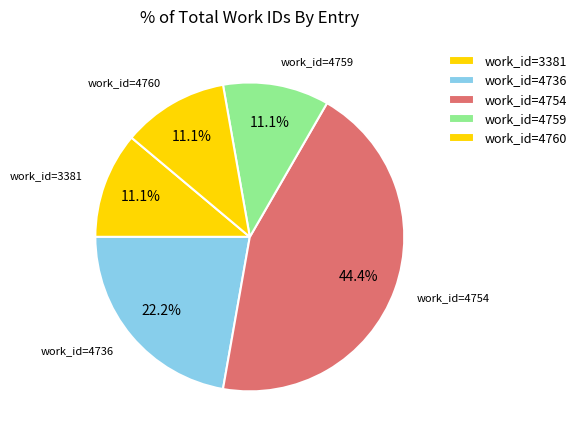

What is the ratio of the value at work_id=4736 to the value at work_id=3381?

2.0